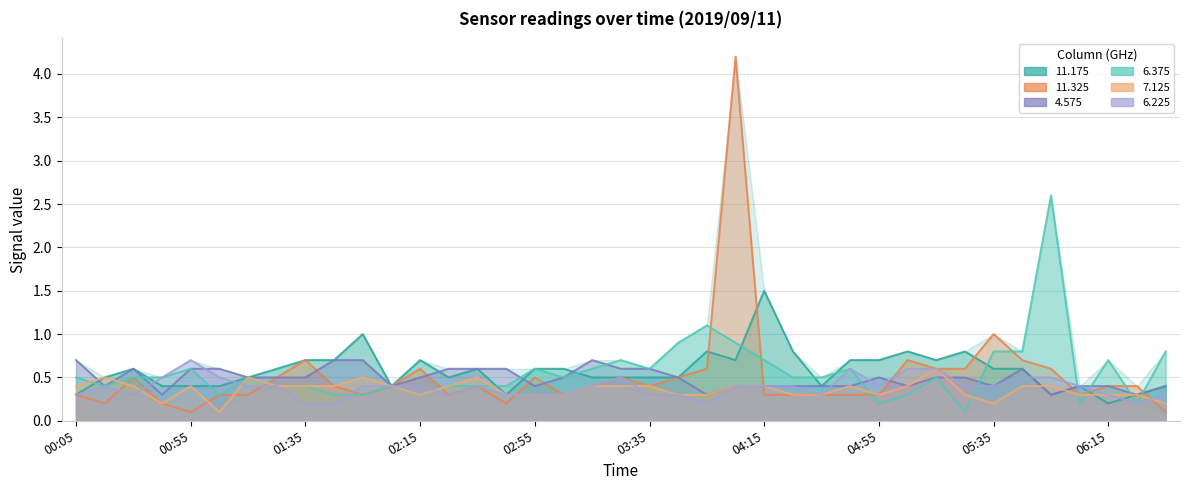

Which has a higher value, 2019/09/11 04:35 or 2019/09/11 01:55?

2019/09/11 01:55